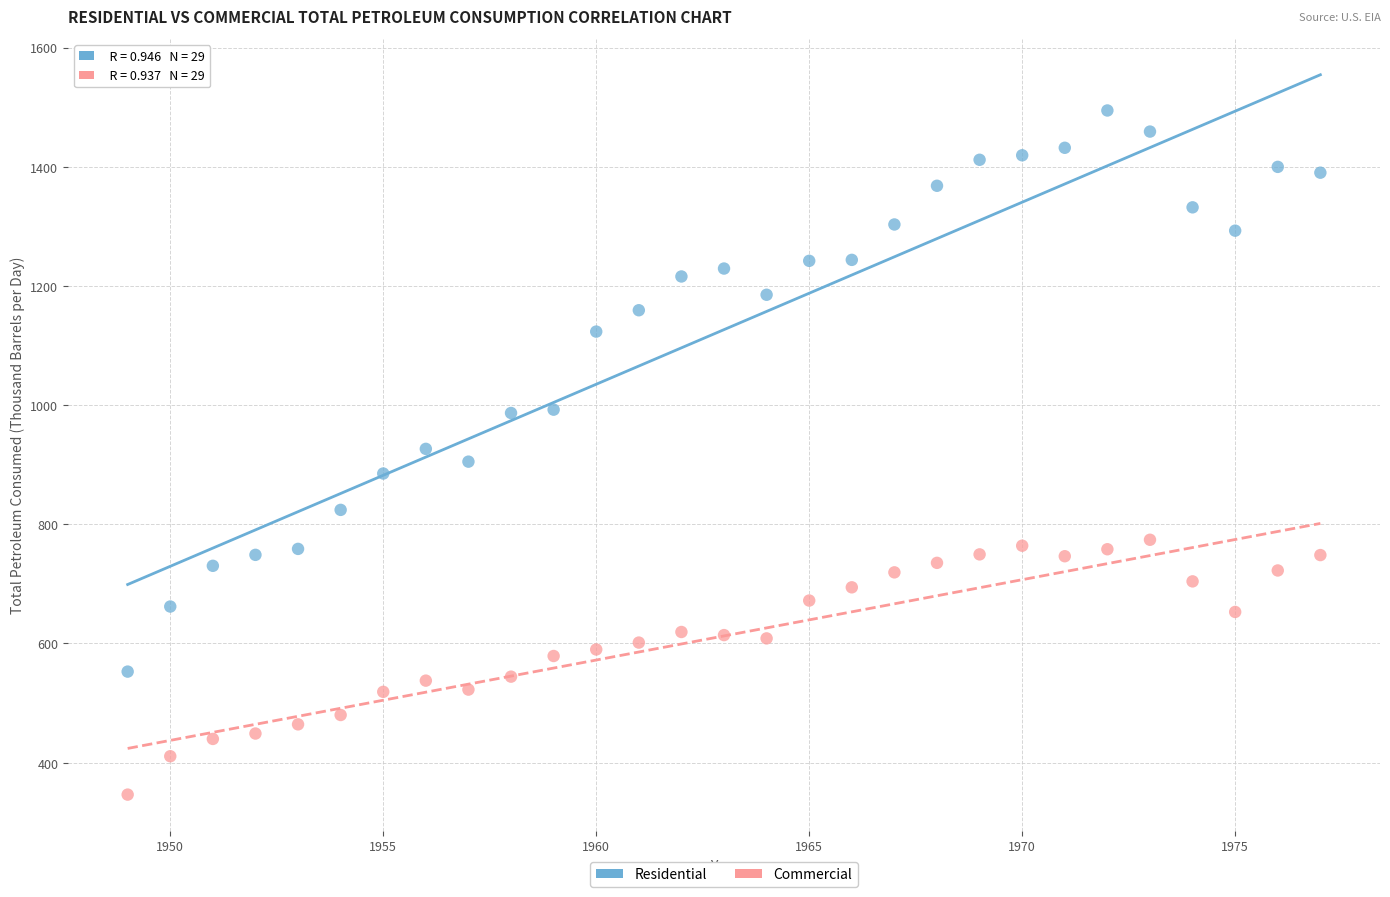

Across all data points, what is the range of X values (max minus min)?

28.0